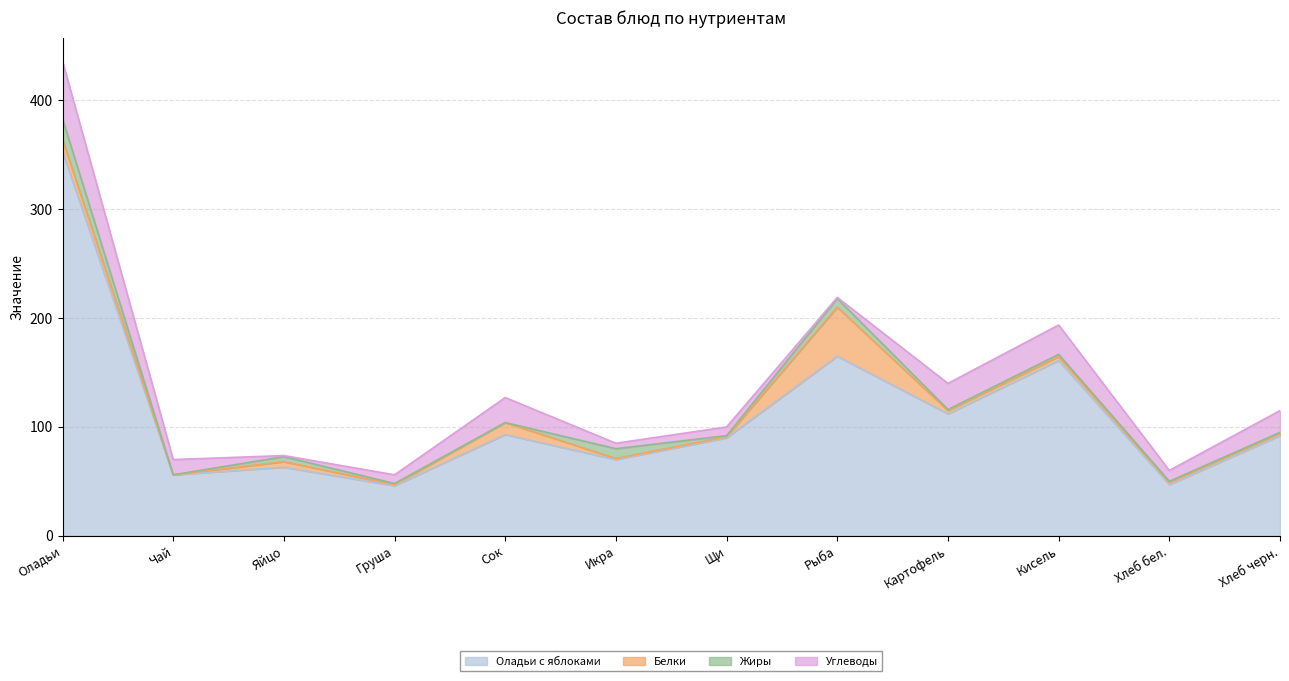

Which series has the largest total across all categories?

Оладьи с яблоками